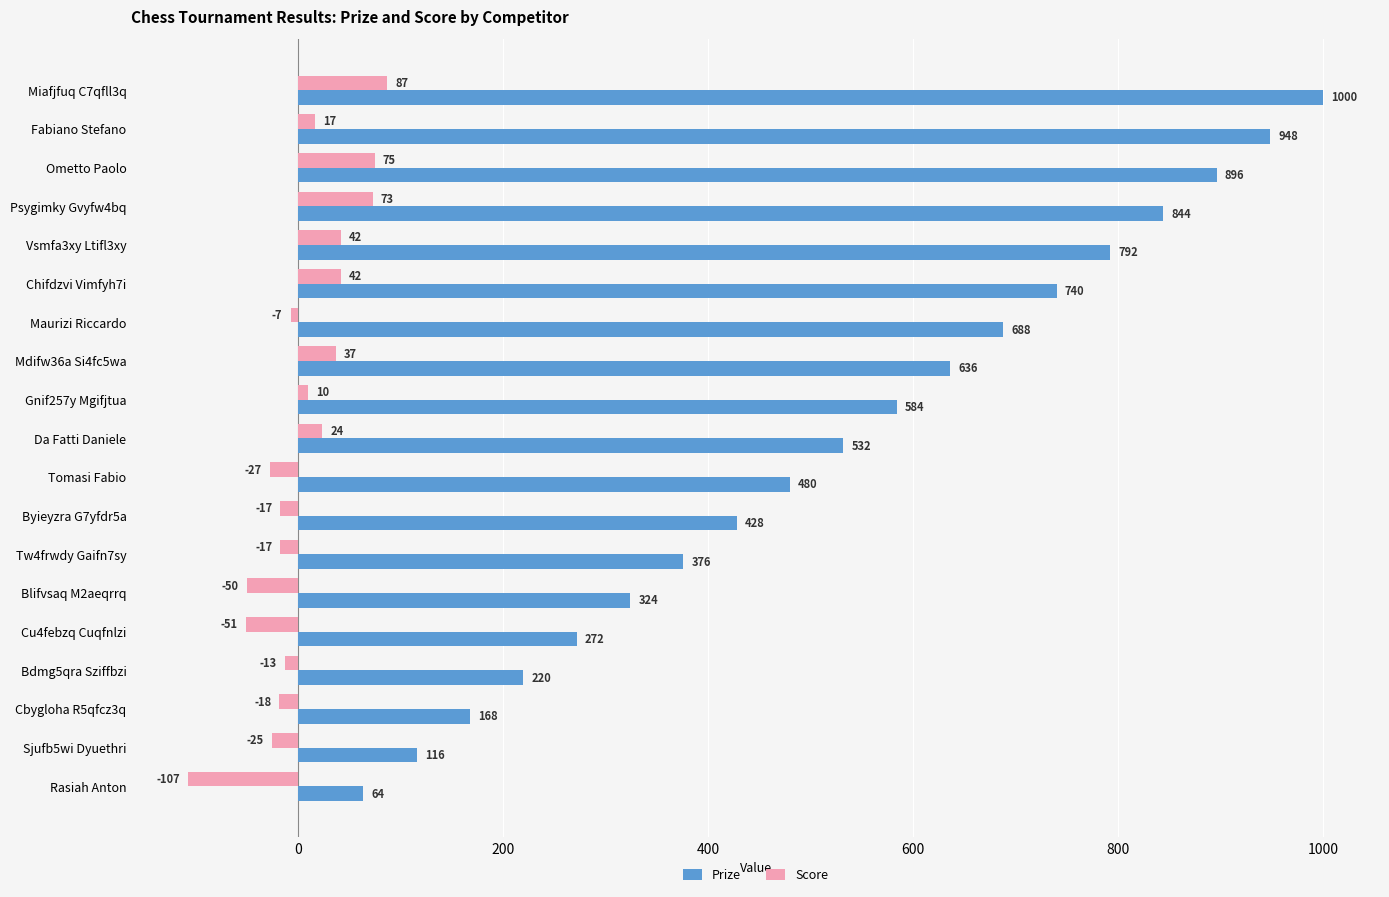

At which label is Prize closest to 532?

Da Fatti Daniele